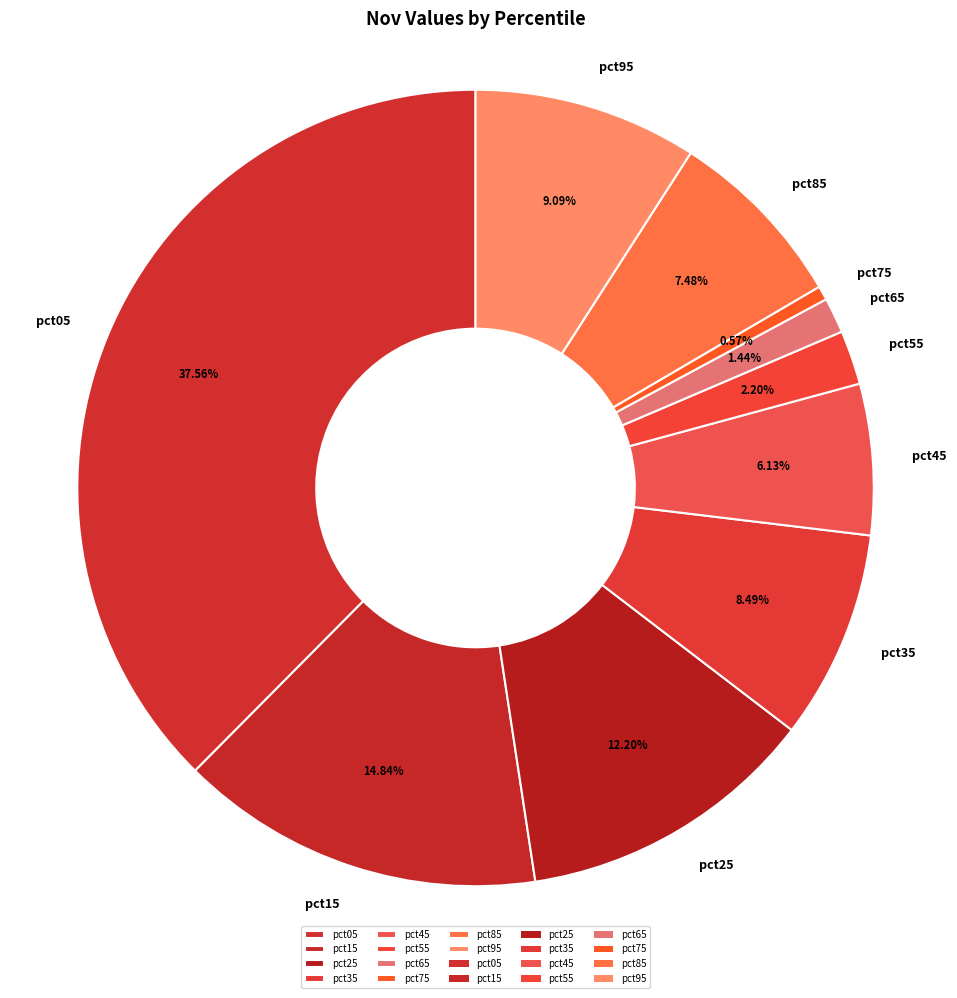

Rank the categories by value from highest to lowest.

pct05, pct15, pct25, pct95, pct35, pct85, pct45, pct55, pct65, pct75